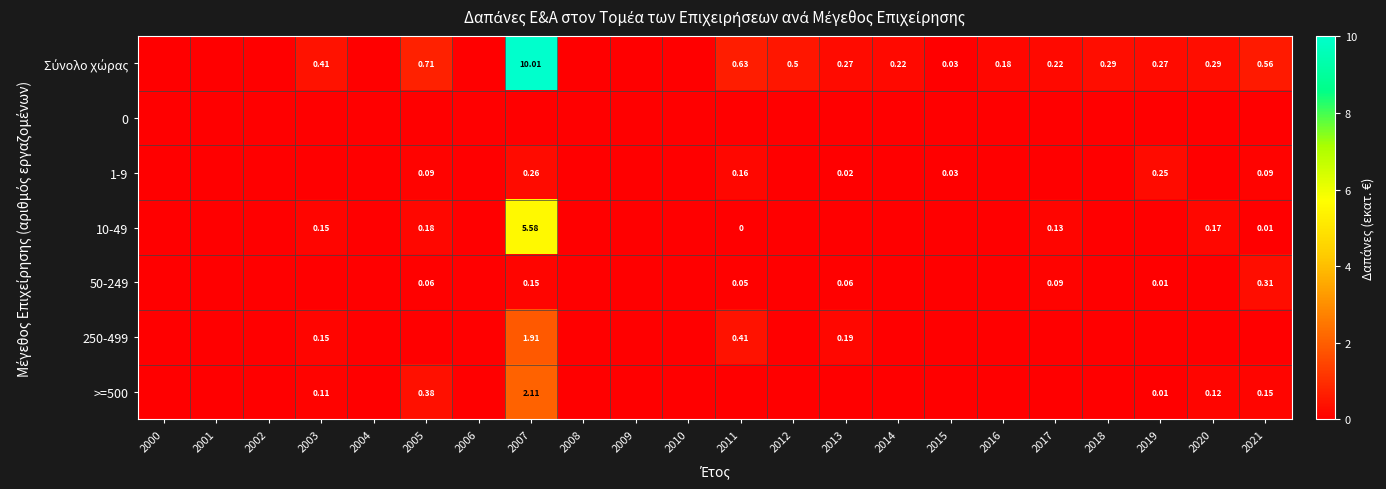

Is the value of 50-249 at 2019 greater than the value of 10-49 at 2002?

Yes